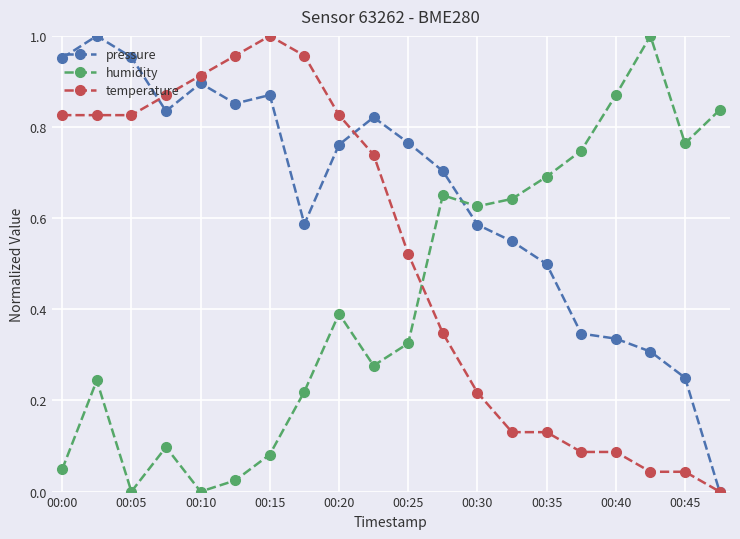

How many categories are shown in the chart?

20